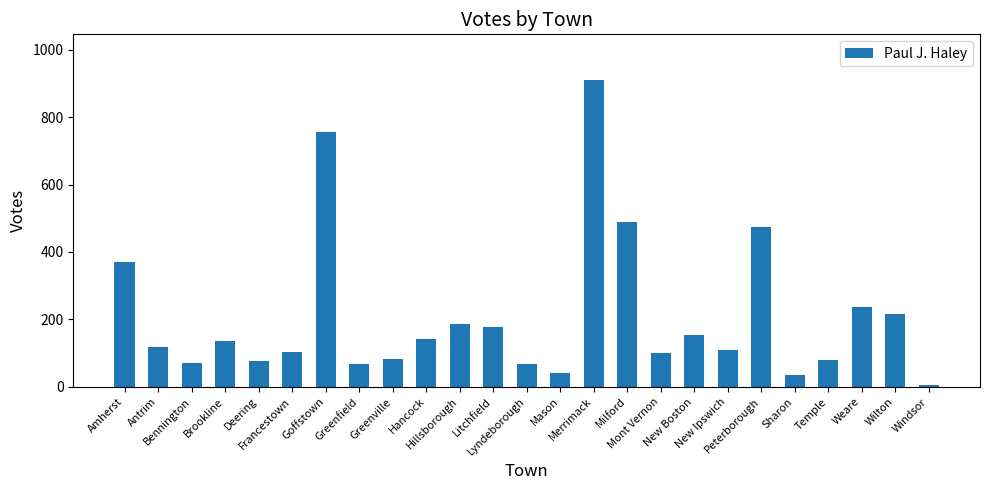

True or false: the data shows 25 at Mont Vernon.

False